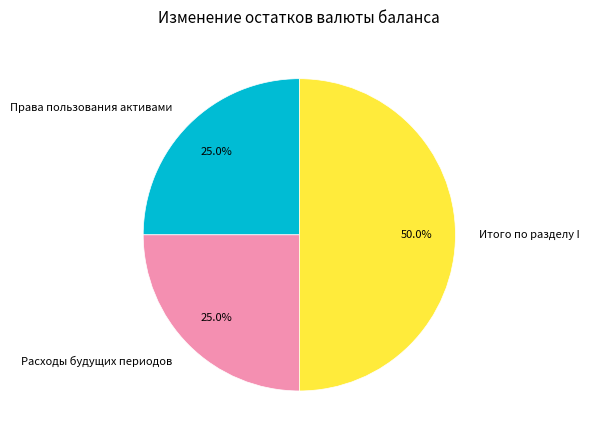

How much of the chart is everything except Расходы будущих периодов?

75.0%